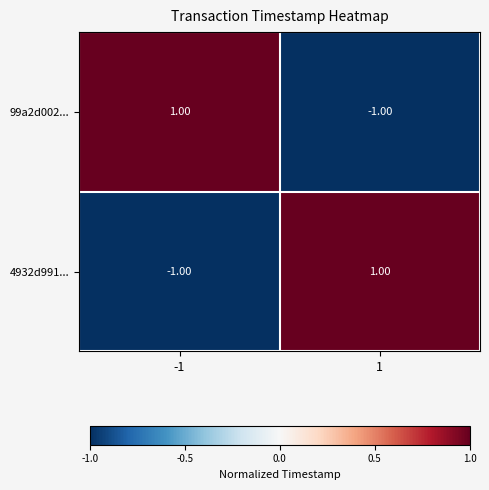

At -1, list the series in order from largest to smallest.

99a2d002..., 4932d991...